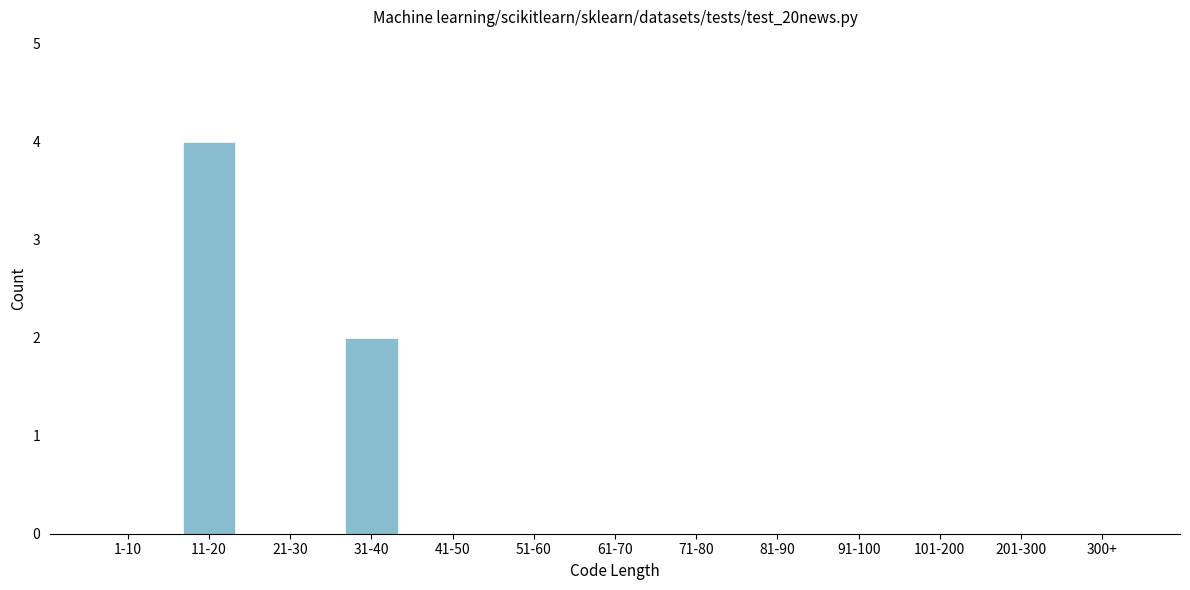

Reading left to right, list all the values displayed in this chart.

1-10=0	11-20=4	21-30=0	31-40=2	41-50=0	51-60=0	61-70=0	71-80=0	81-90=0	91-100=0	101-200=0	201-300=0	300+=0